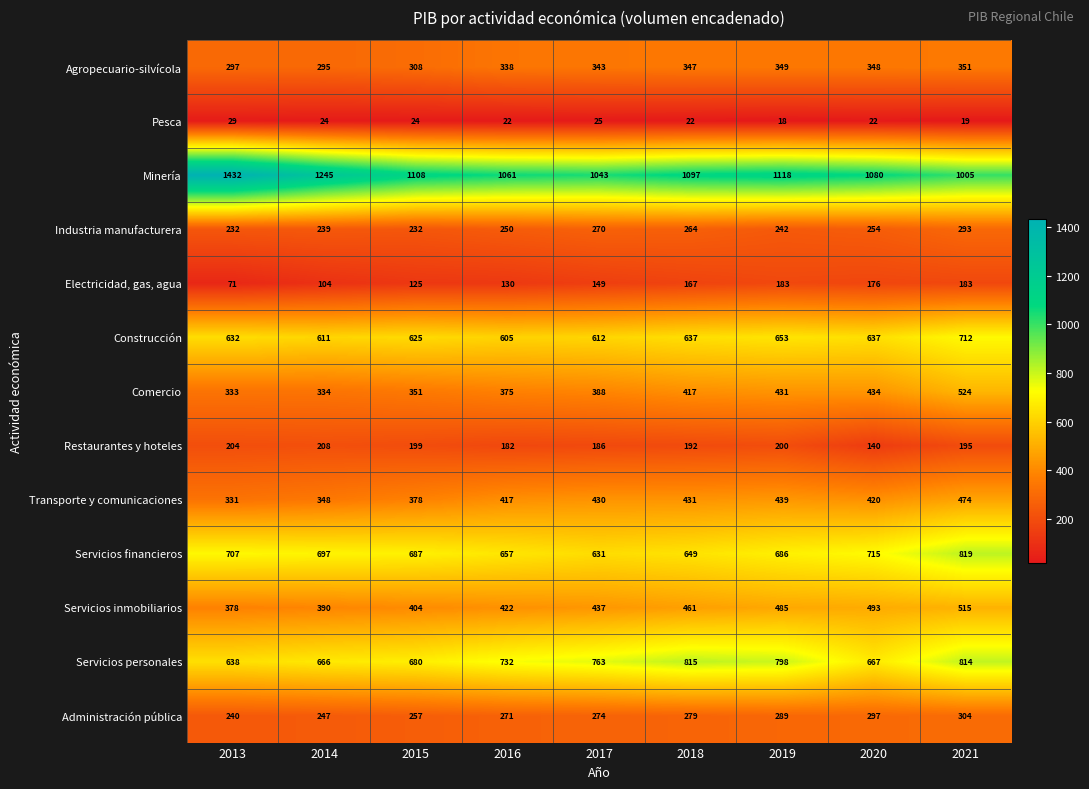

Rank the series at 2021 from lowest to highest value.

Pesca, Electricidad, gas, agua, Restaurantes y hoteles, Industria manufacturera, Administración pública, Agropecuario-silvícola, Transporte y comunicaciones, Servicios inmobiliarios, Comercio, Construcción, Servicios personales, Servicios financieros, Minería